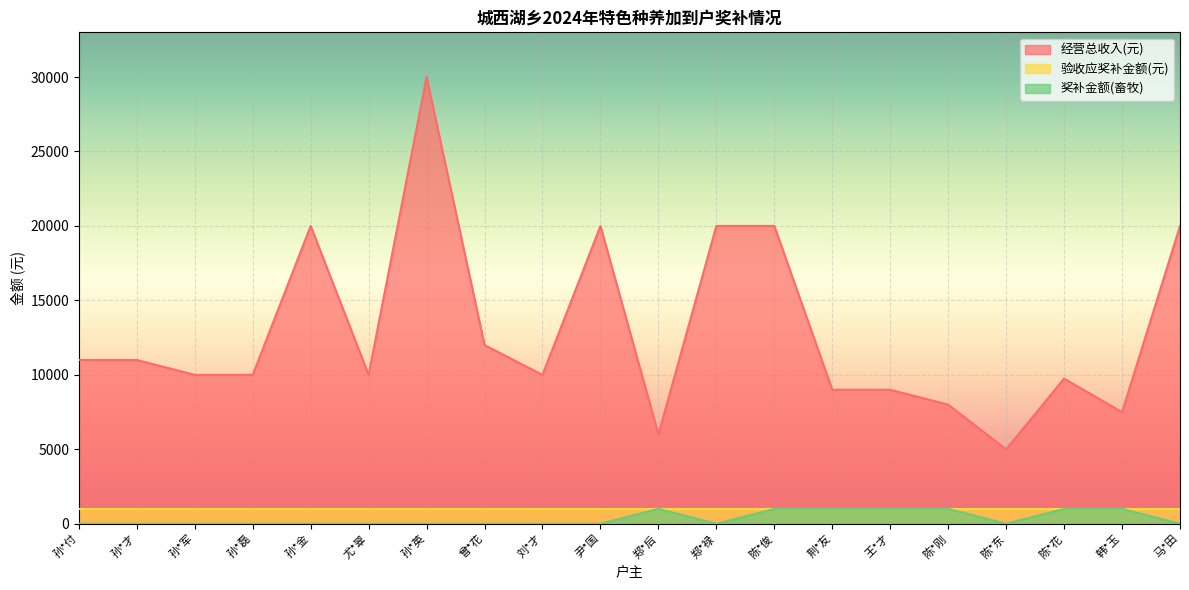

What is the average value of the 经营总收入(元) series?

12912